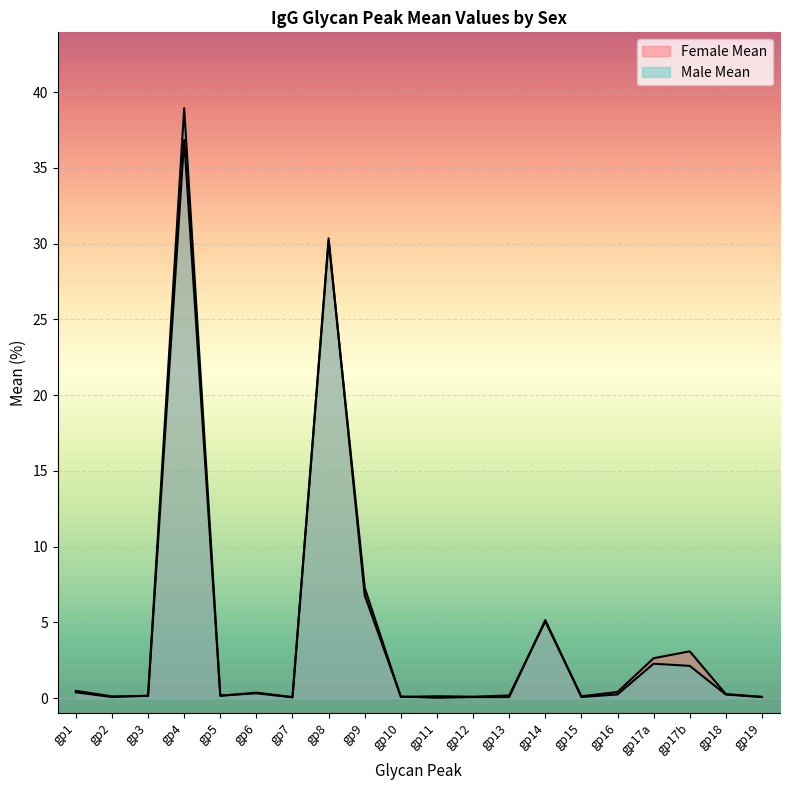

Which series ends up on top after the final intersection of Female Mean and Male Mean?

Female Mean